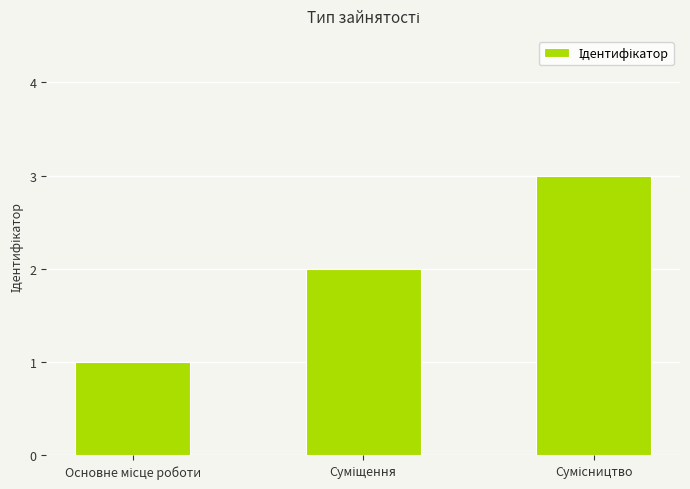

What is the maximum value shown in the chart?

3